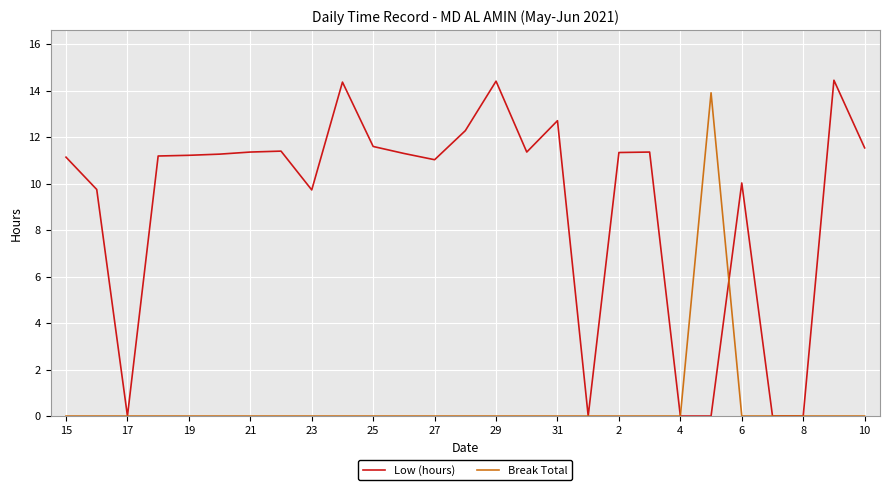

List the series in order of their overall mean, highest first.

Low (hours), Break Total